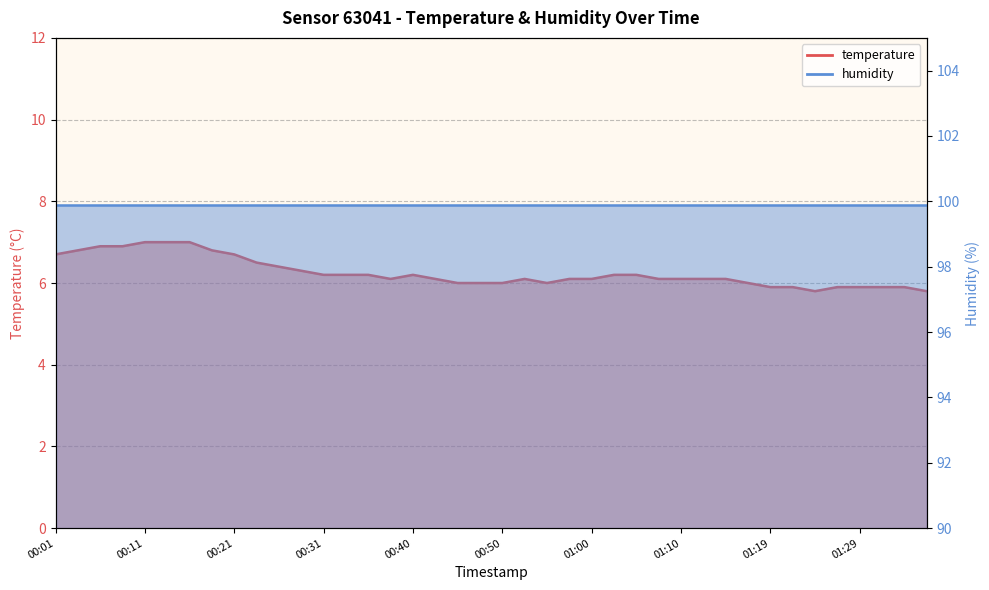

Which category has the lowest value across all series?

01:24